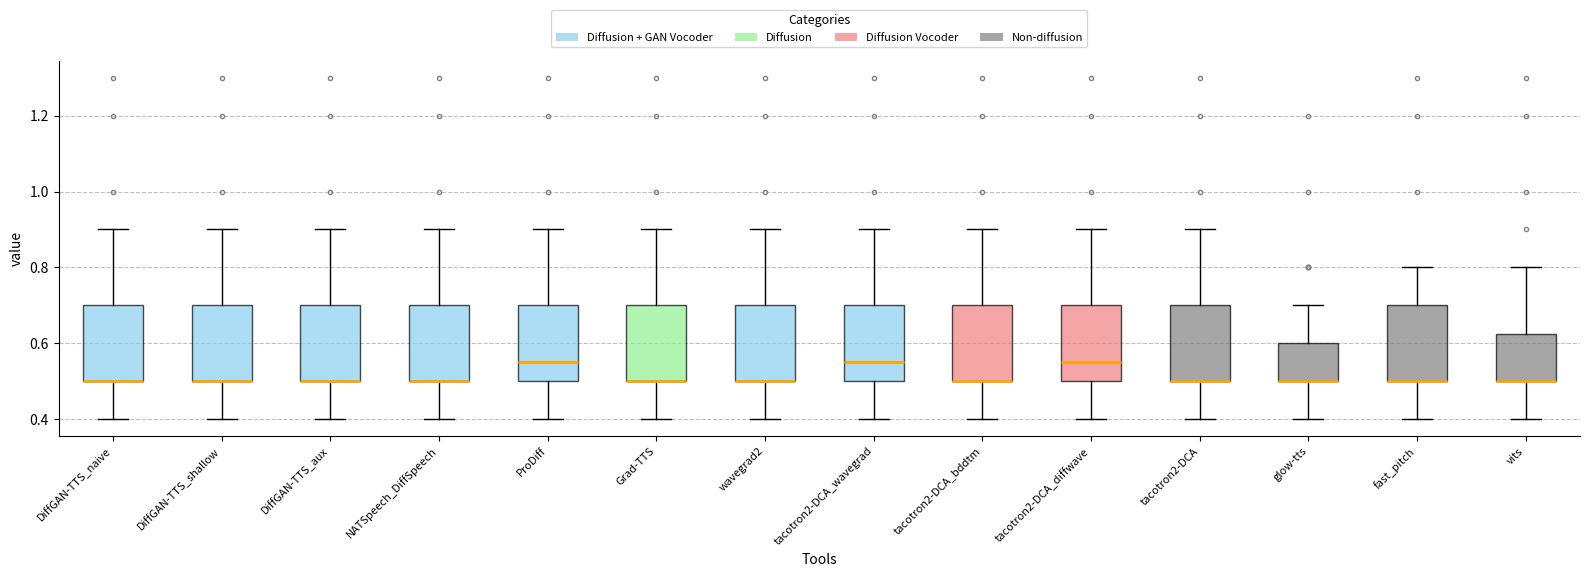

Where is the lower edge of the box for tacotron2-DCA_bddtm on the y-axis? The values are not printed on the chart, so give them approximately, as read against the axis.

0.50